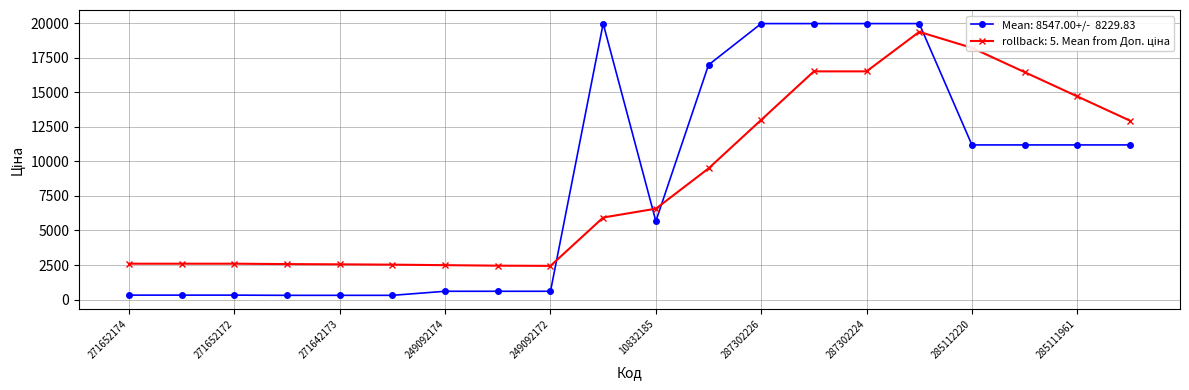

What is the greatest value displayed?

19964.2